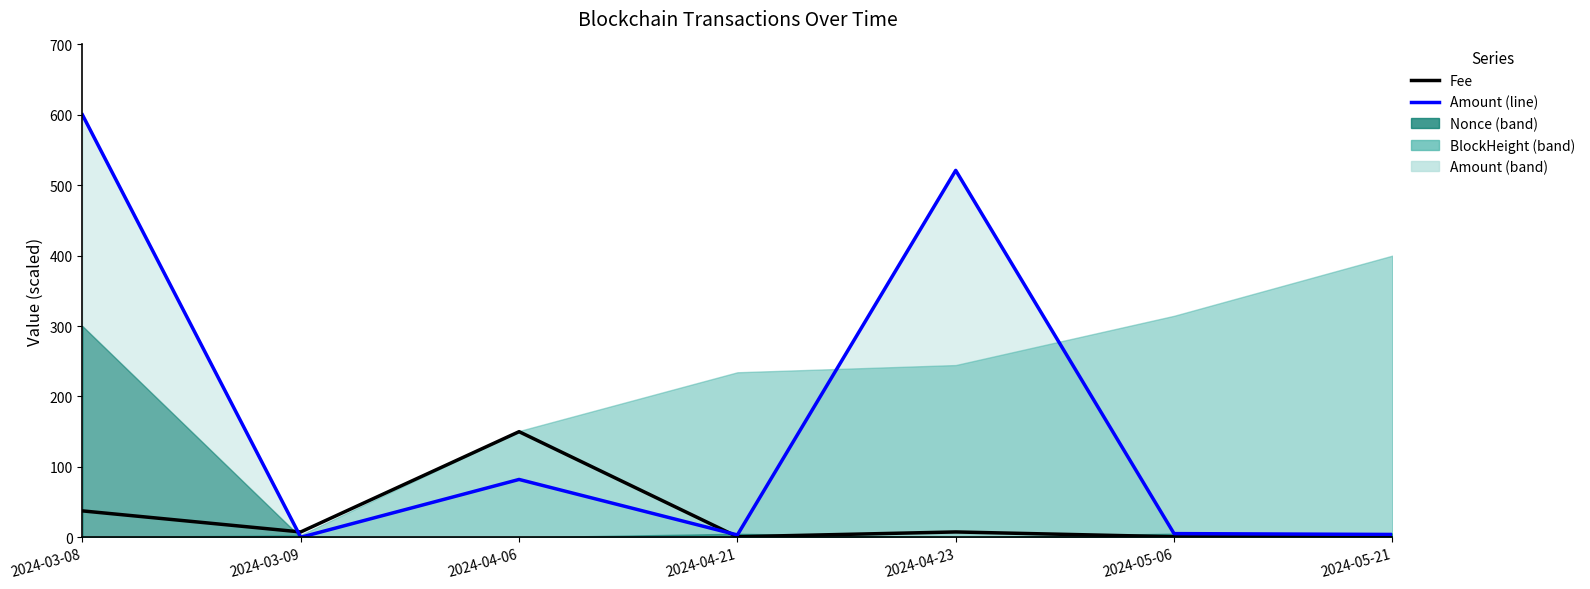

Count the number of categories in the chart.

7